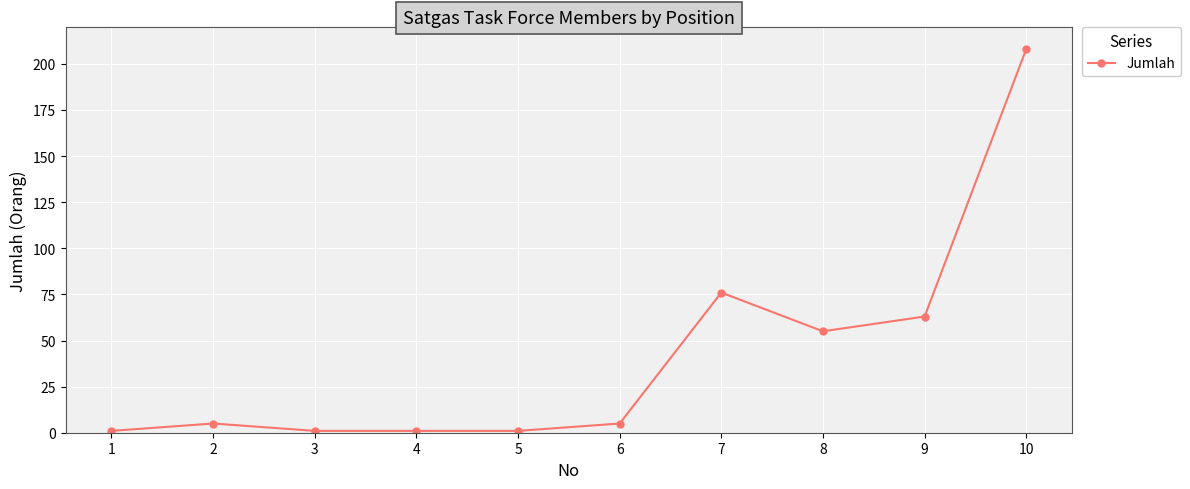

Which label corresponds to the largest value in the chart?

10